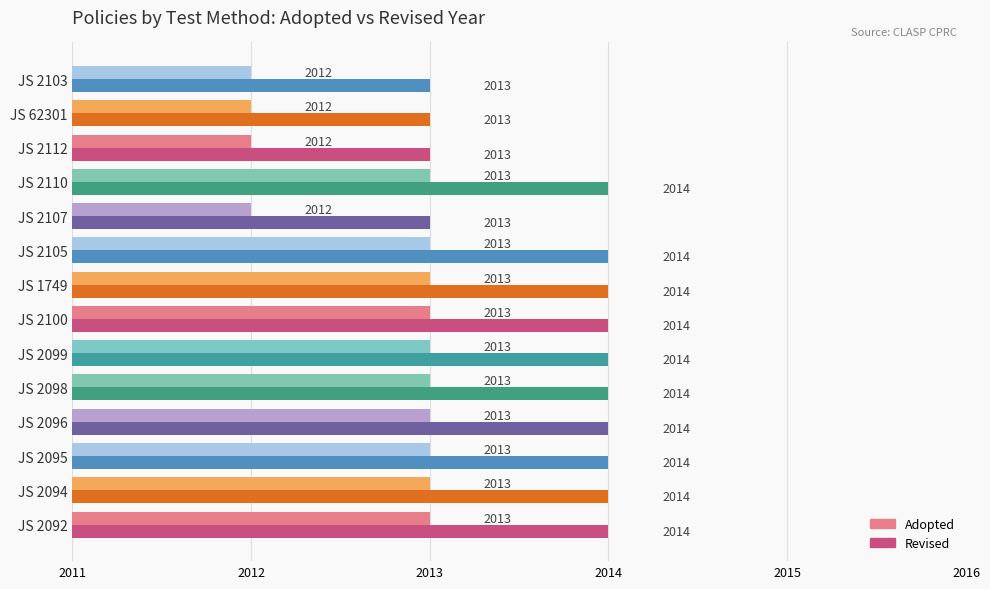

The Revised series shows 2013 at JS 62301. True or false?

True